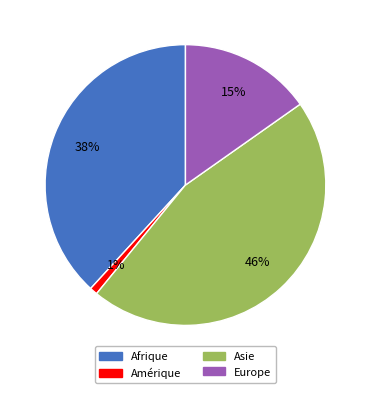

Count the number of slices in the pie.

4